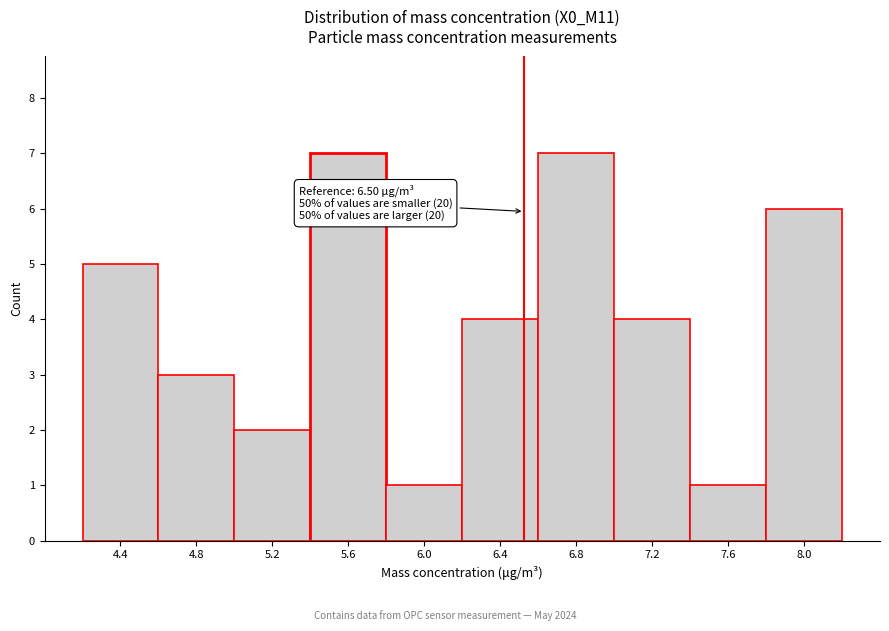

Reading left to right, transcribe all the data shown in this chart.

4.4=5	4.8=3	5.2=2	5.6=7	6.0=1	6.4=4	6.8=7	7.2=4	7.6=1	8.0=6